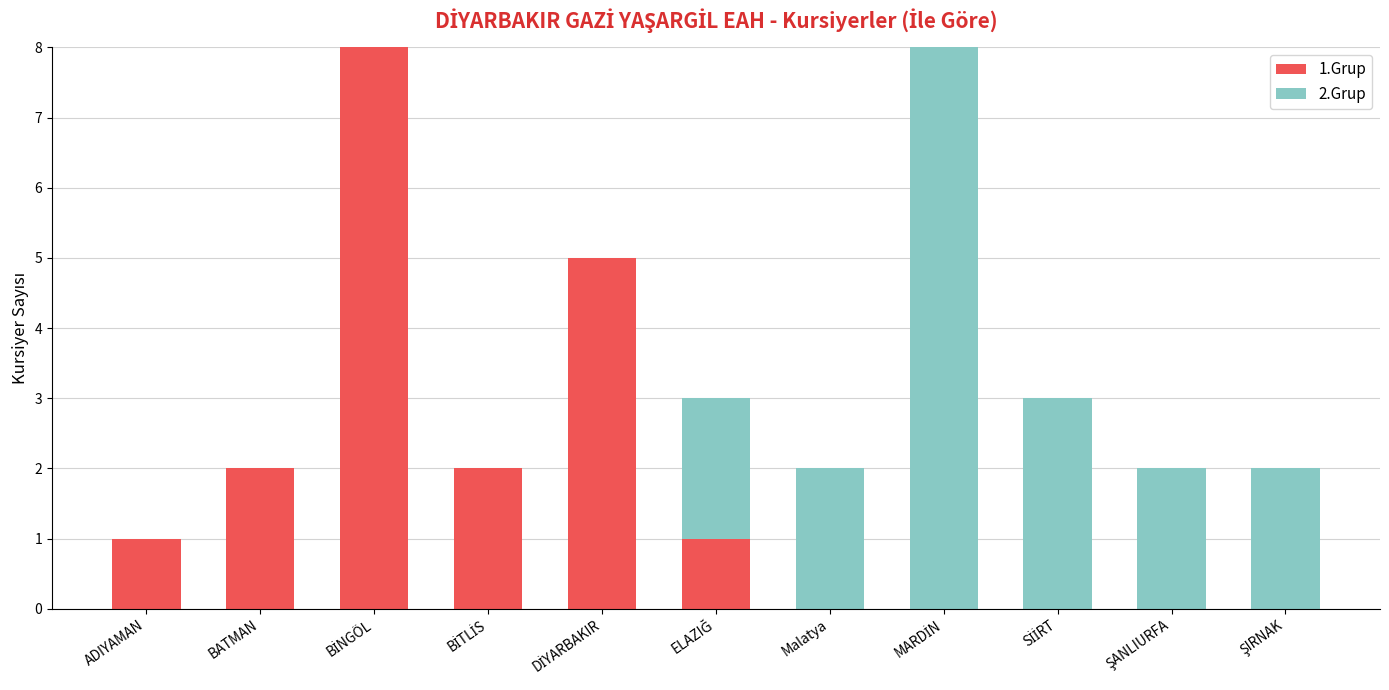

Count the number of categories in the chart.

11